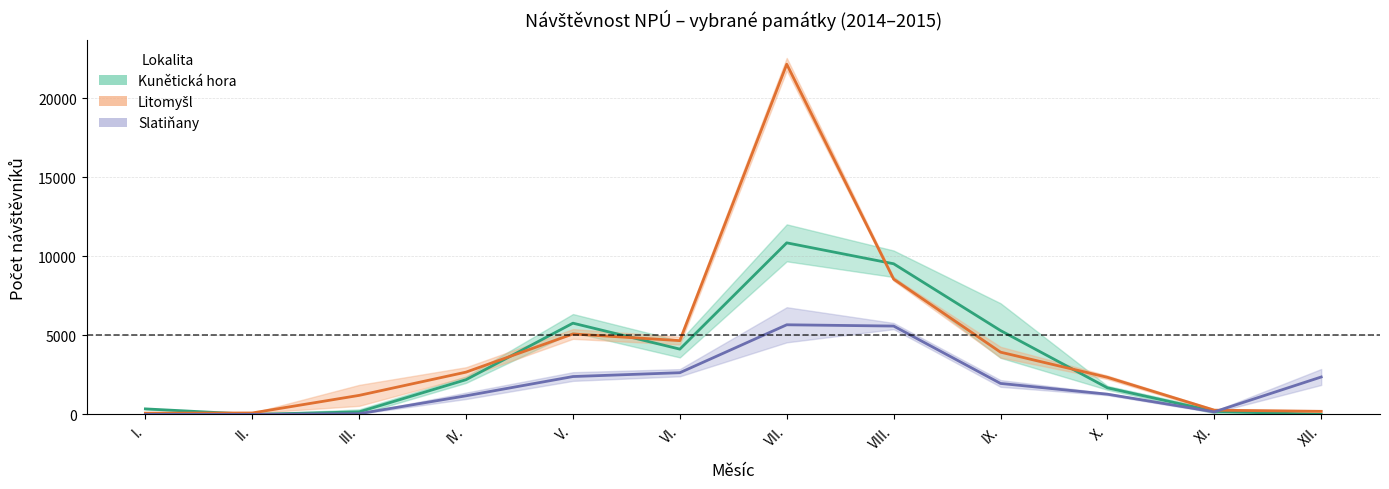

Between which two adjacent categories do Kunětická hora (mean) and Slatiňany (mean) first intersect?

XI. and XII.